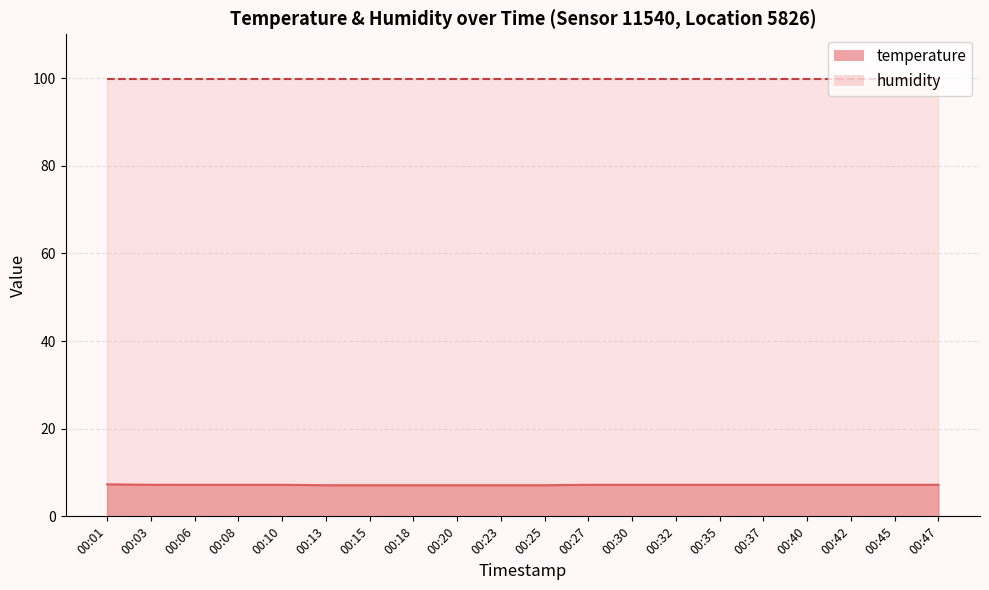

Is it true that the value at 00:25 is 1.9?

False